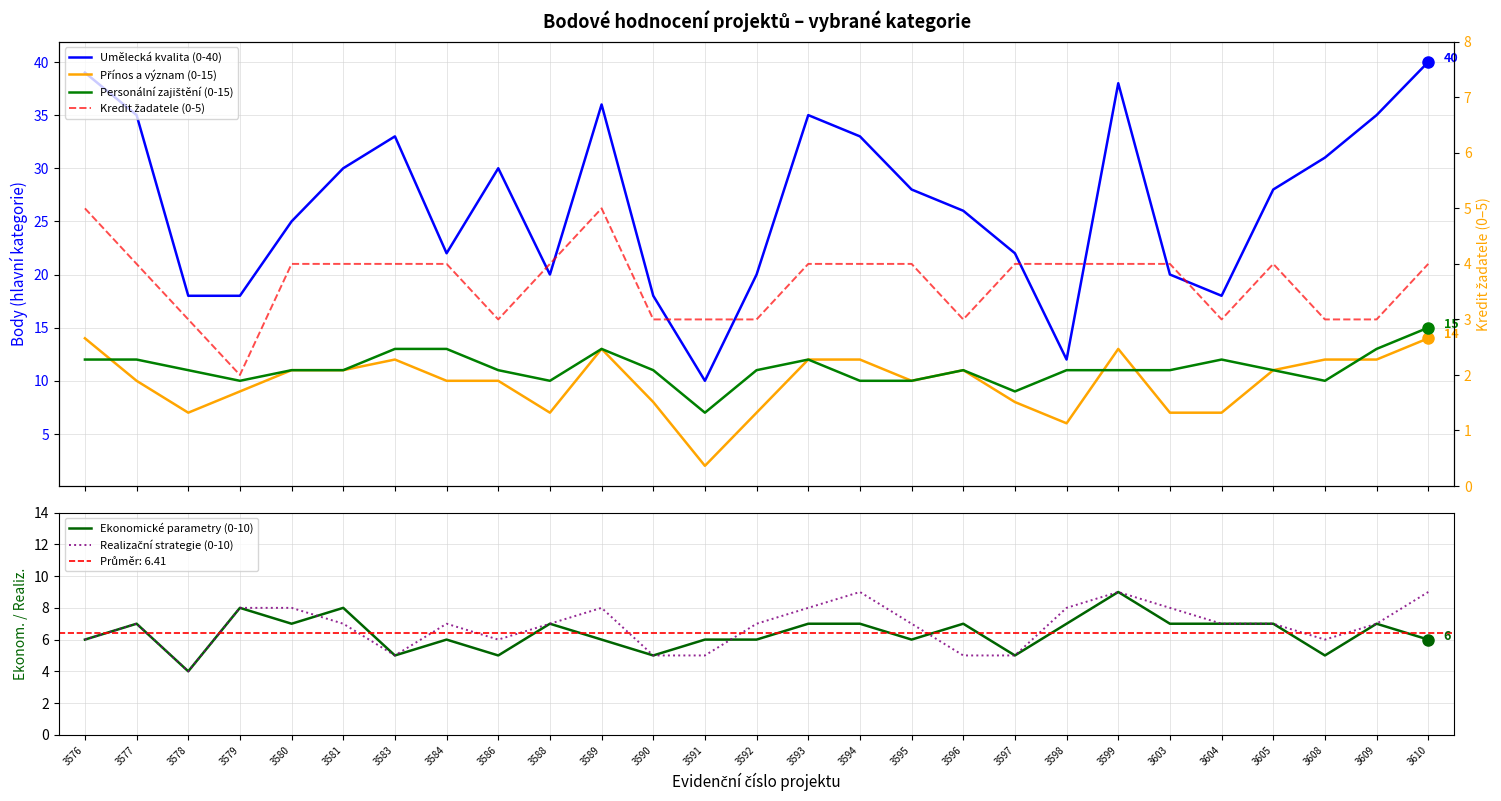

Is the value of Kredit žadatele (0-5) at 3588 greater than the value of Přínos a význam (0-15) at 3590?

No